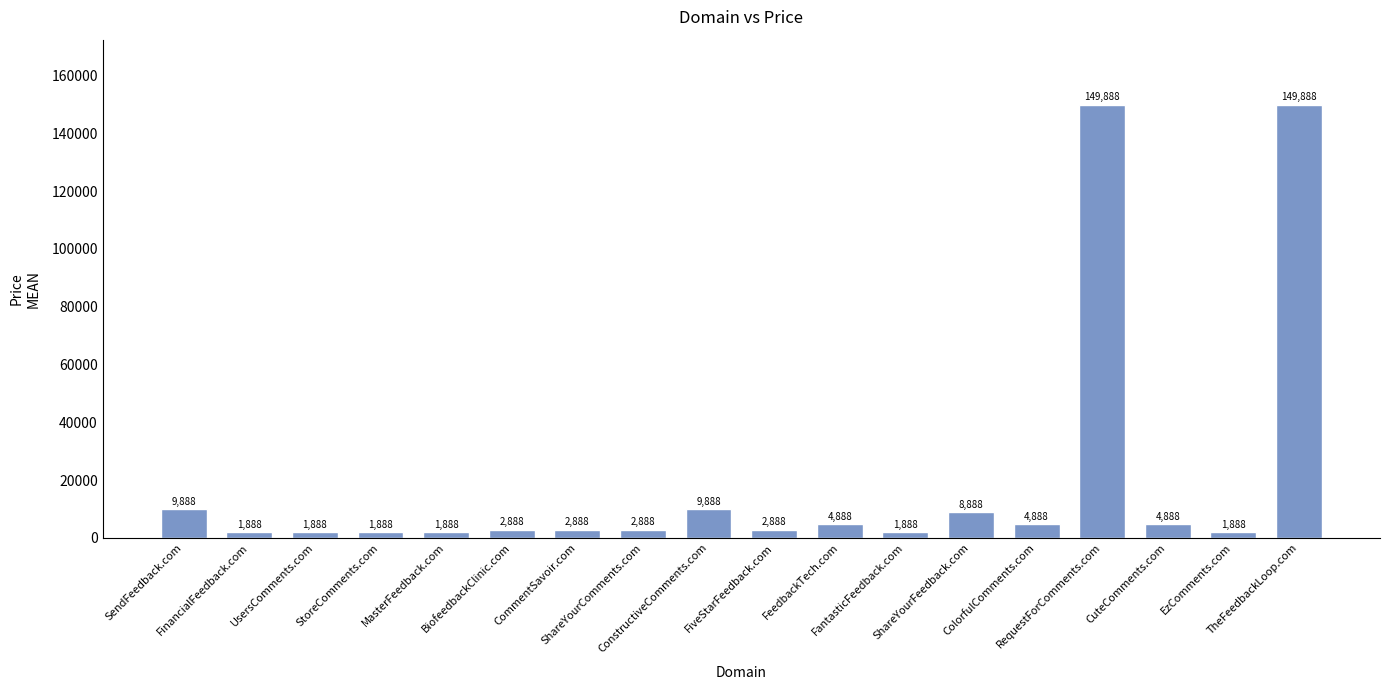

Which has a higher value, FeedbackTech.com or FantasticFeedback.com?

FeedbackTech.com